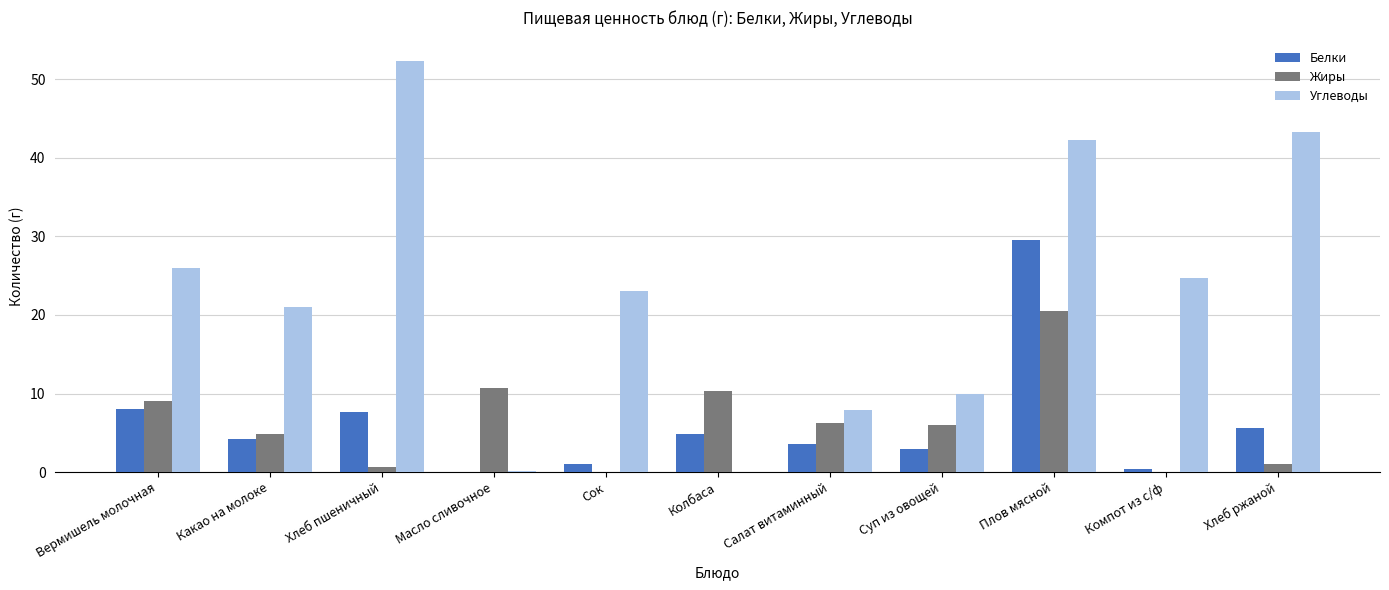

Read the Жиры value at Салат витаминный.

6.3